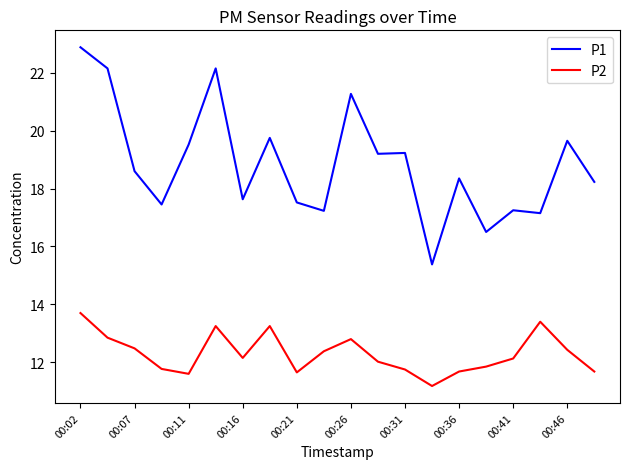

Which series has the largest range (max minus min)?

P1